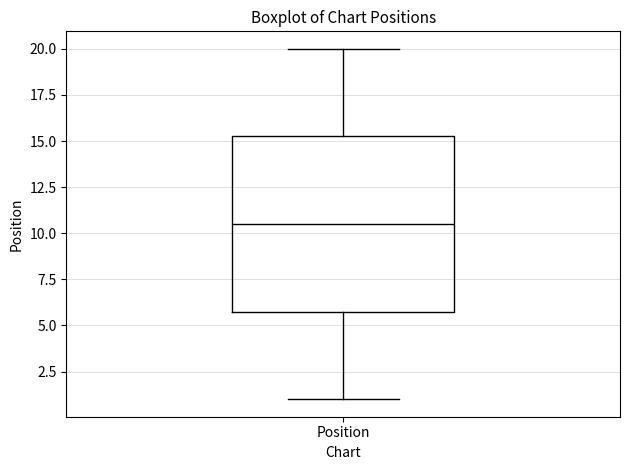

Read this box plot against the y-axis: the position of the median line, the range covered by the box, and the ends of both whiskers. The values are not printed on the chart, so give them approximately, as read against the axis.

median 10.5, box 6.0 to 15.5, whiskers 1.0 to 20.0